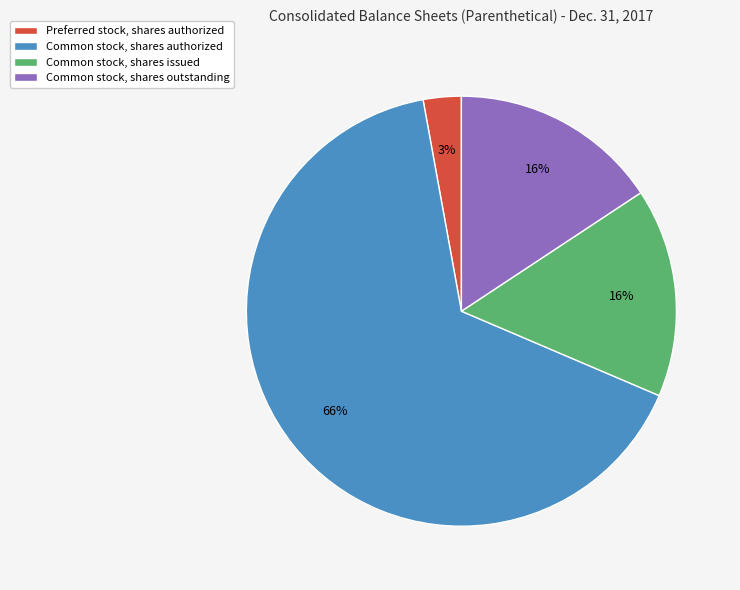

To the nearest percent, what is the difference between the Common stock, shares authorized and Common stock, shares outstanding slice percentages?

50%